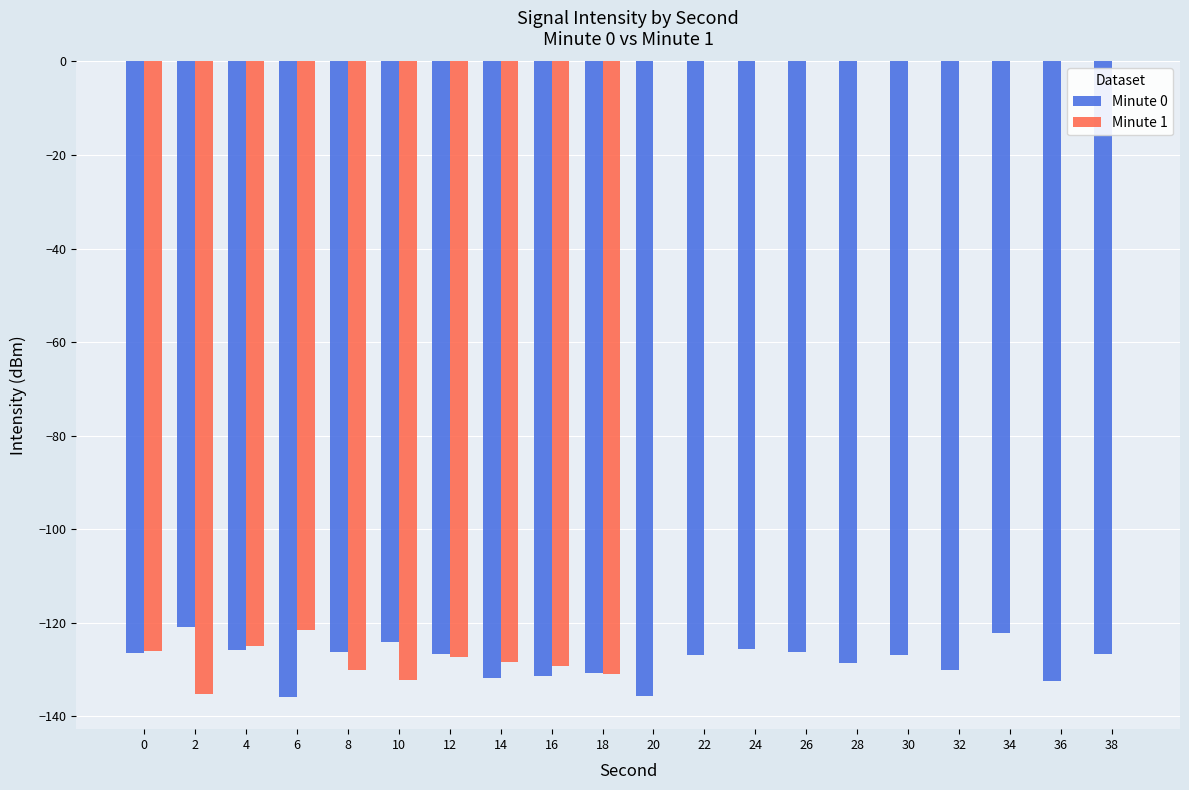

Count the number of data series in this chart.

2